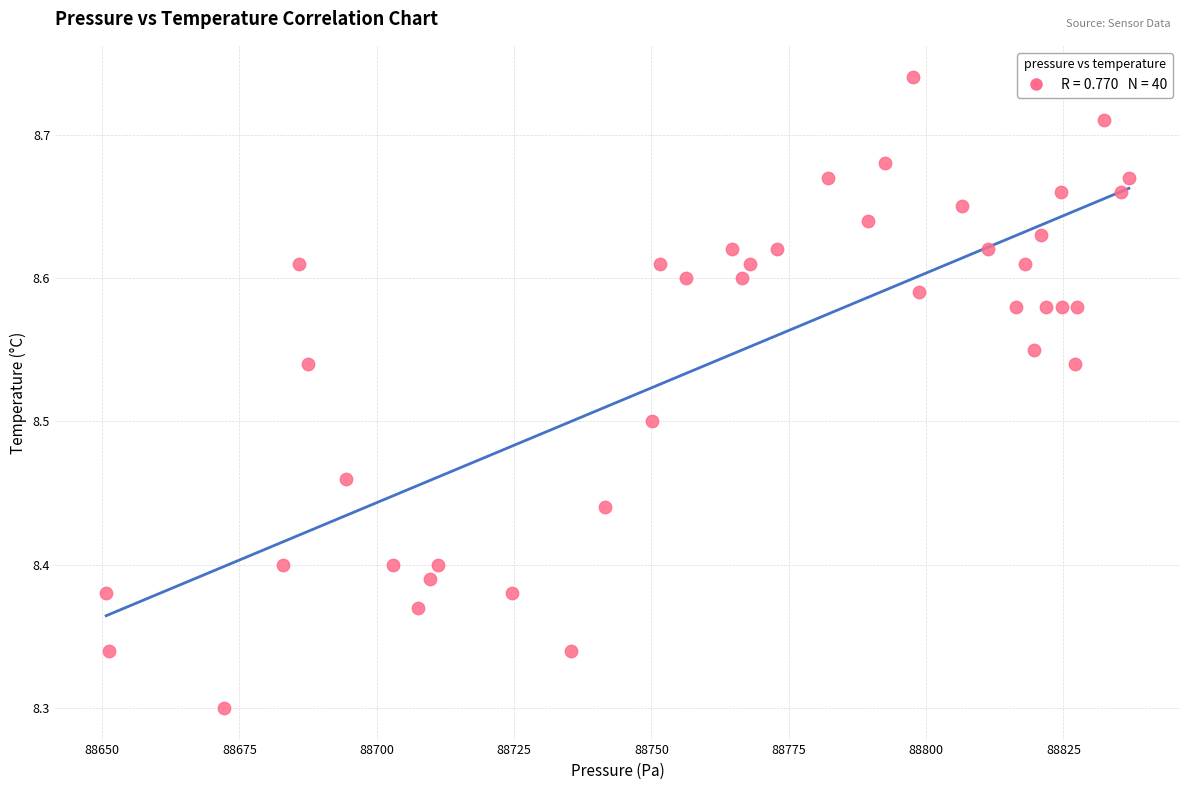

What is the range of X values (max minus min)?

186.2